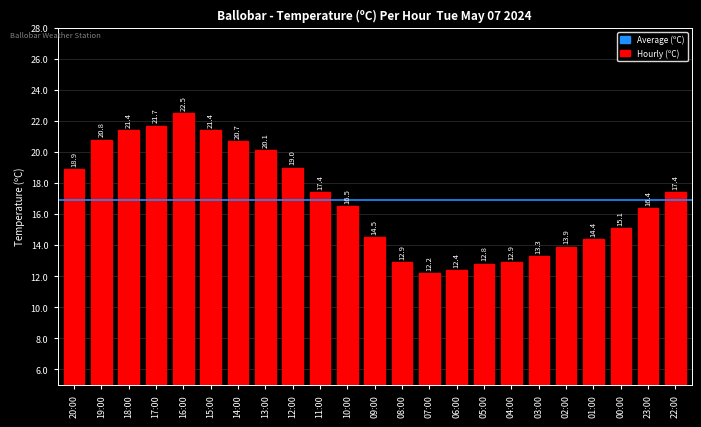

Reading left to right, transcribe all the data shown in this chart.

18.9	20.8	21.4	21.7	22.5	21.4	20.7	20.1	19.0	17.4	16.5	14.5	12.9	12.2	12.4	12.8	12.9	13.3	13.9	14.4	15.1	16.4	17.4